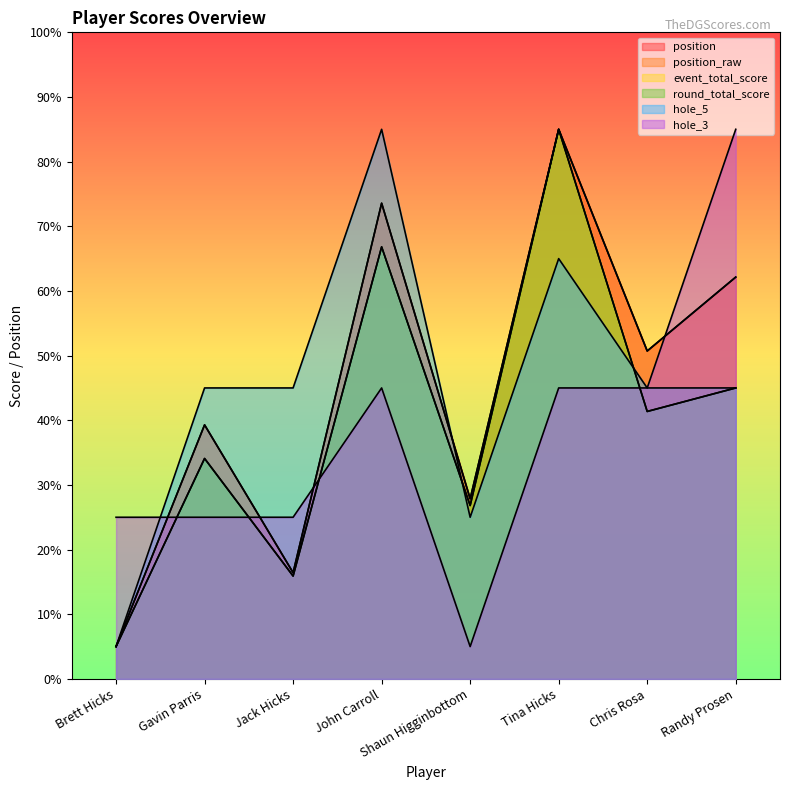

The event_total_score series shows 80.1 at Randy Prosen. True or false?

False